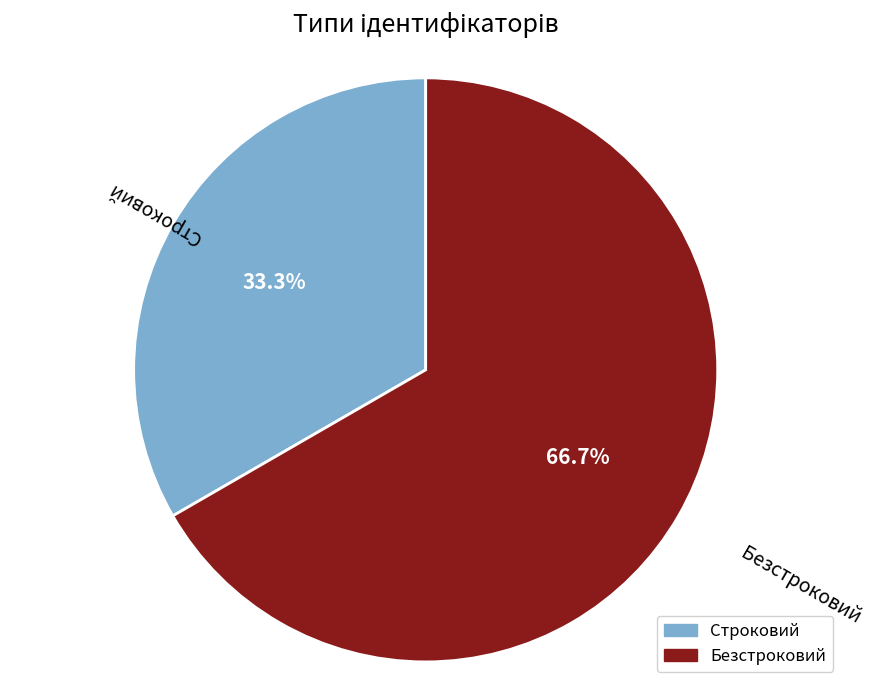

Is it true that Безстроковий is 67% of the pie?

True